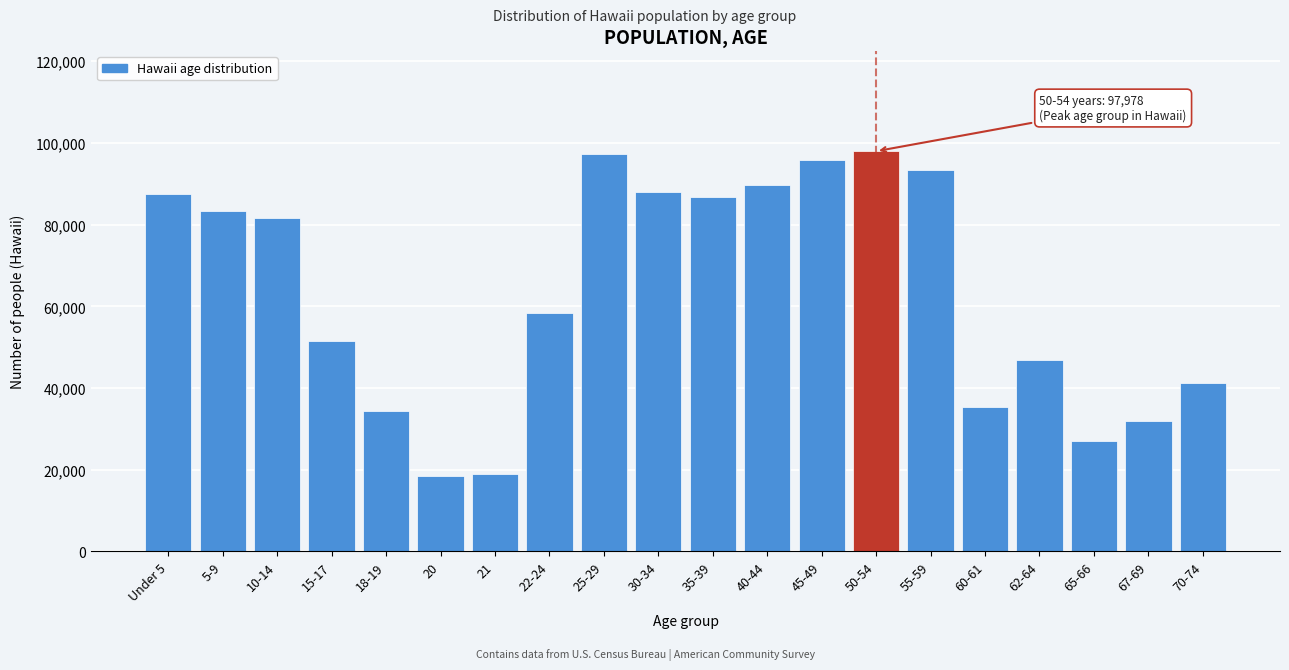

What is the smallest value displayed?

18488